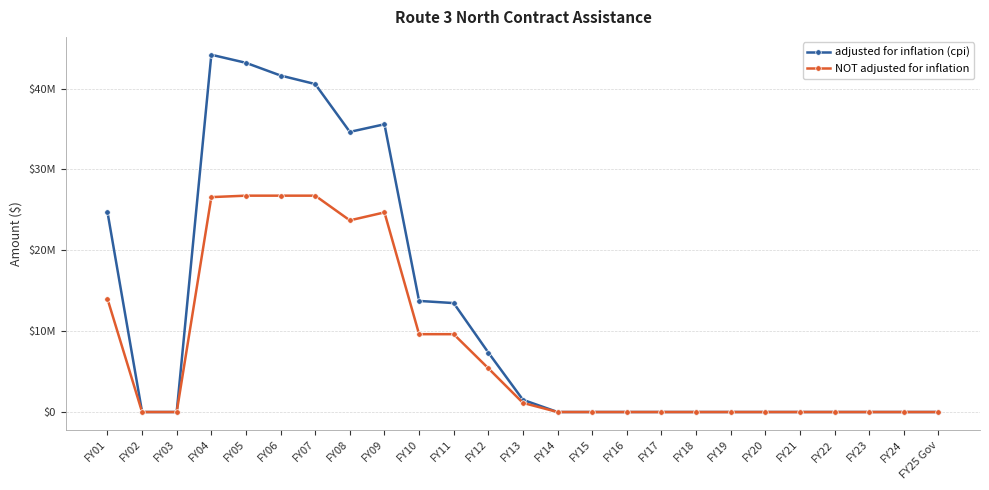

How many interior local valleys does the NOT adjusted for inflation series have?

1